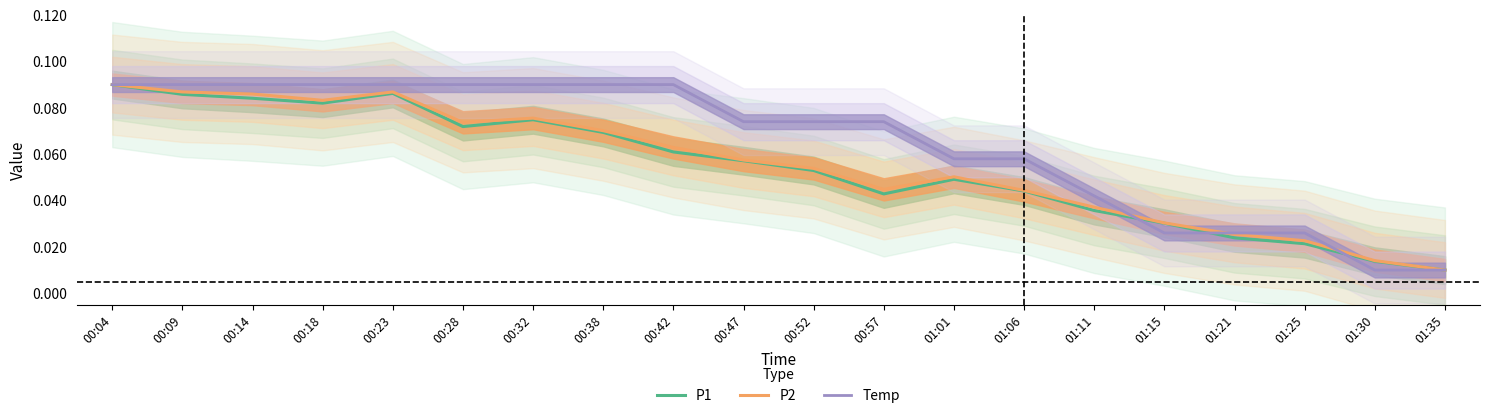

Which series has the largest range (max minus min)?

P1